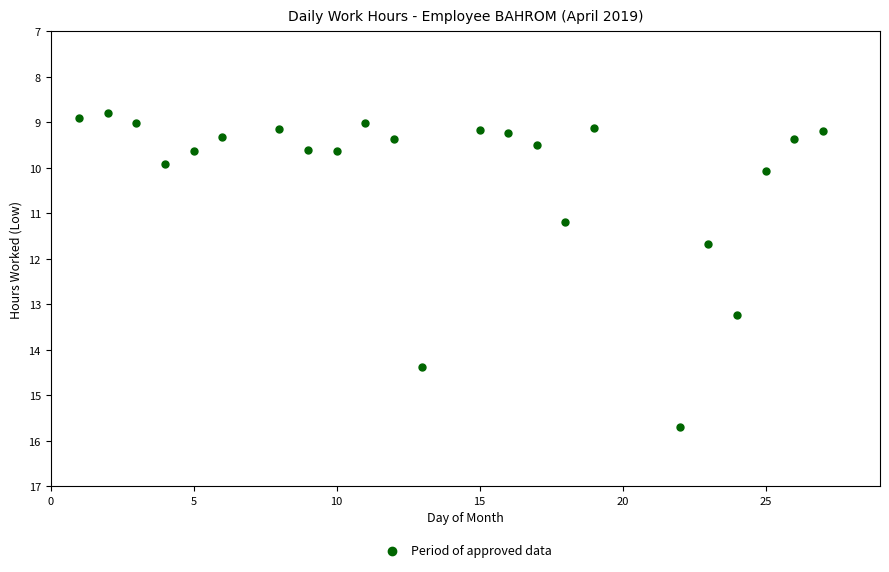

What Y value in the scatter plot is closest to 12?

11.7